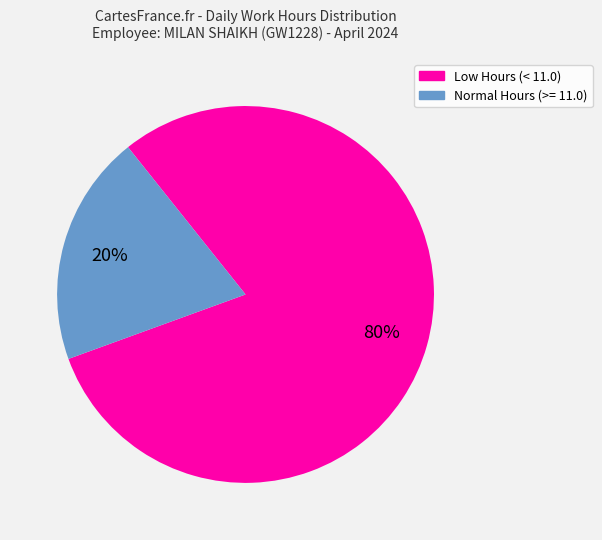

How many slices are in this pie chart?

2